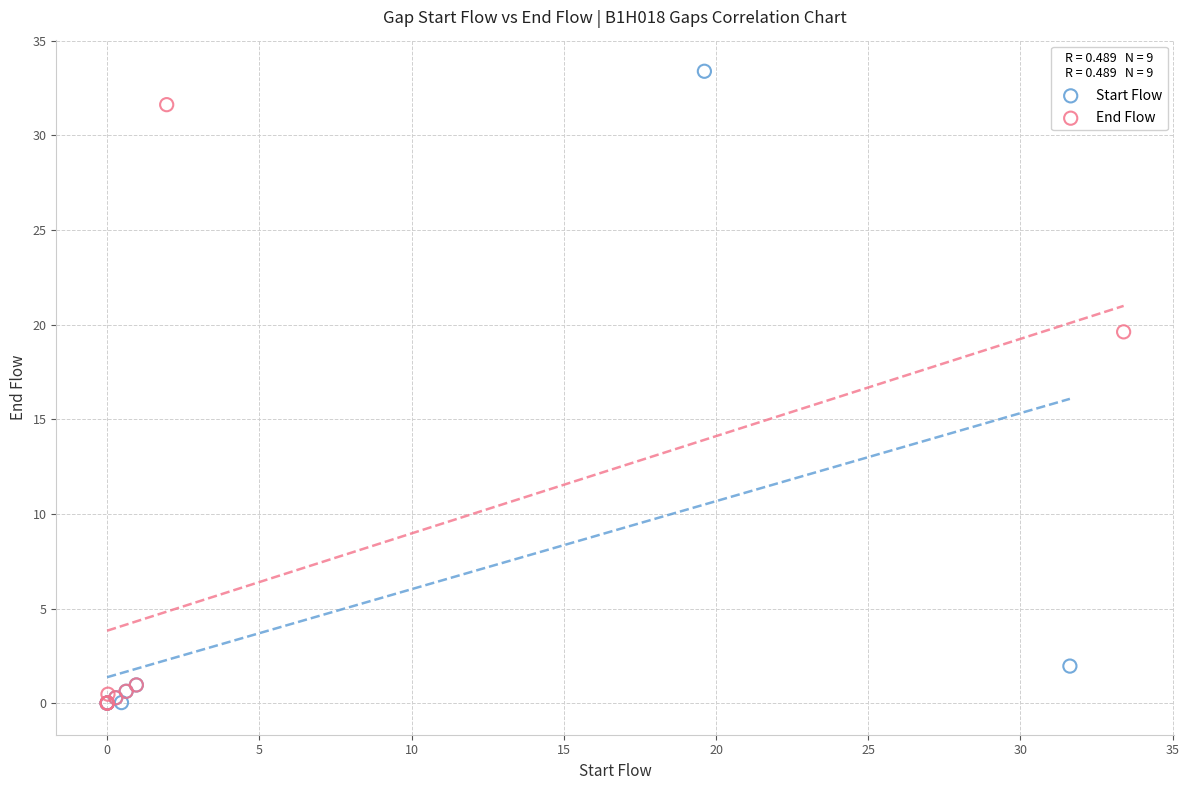

What are all the series names shown in the legend?

Start Flow, End Flow